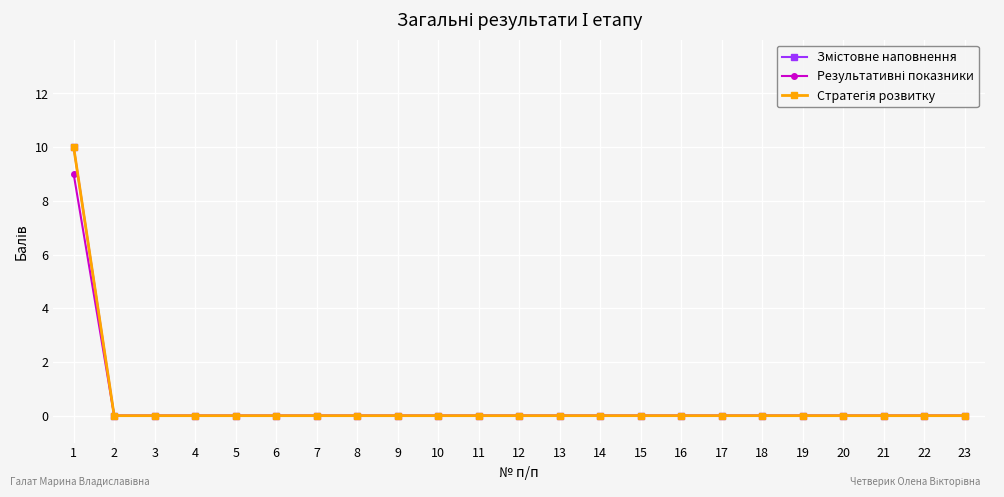

Is this an area chart (filled region under the line)?

No